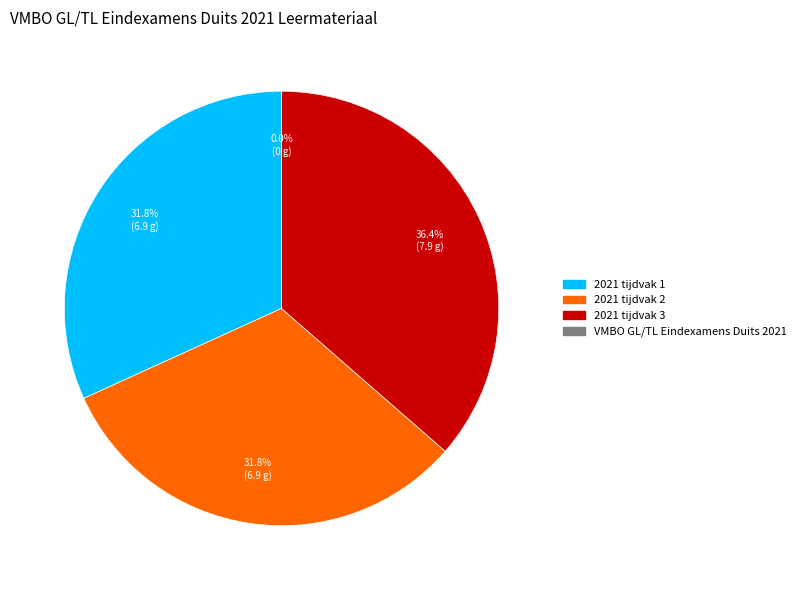

To the nearest percent, what is the average slice percentage?

25%